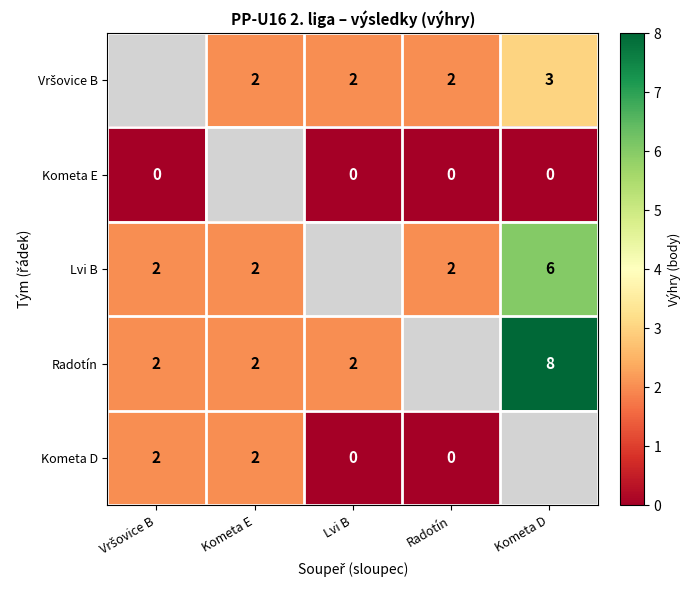

How many series are shown in this chart?

5